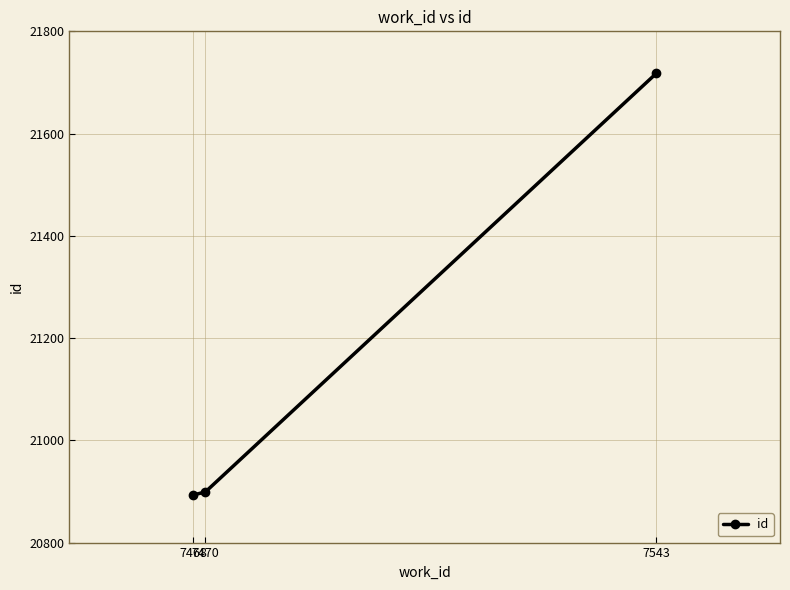

What is the value of the 3rd point from the left?

21718